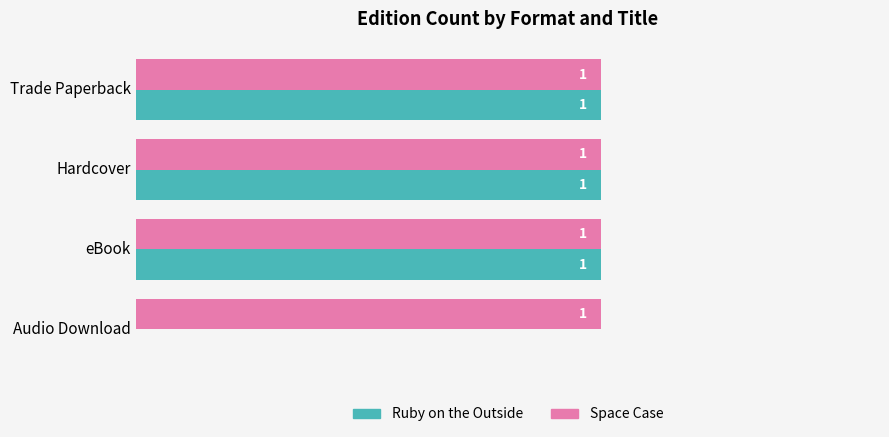

Where is Ruby on the Outside nearest to the value 0?

Audio Download